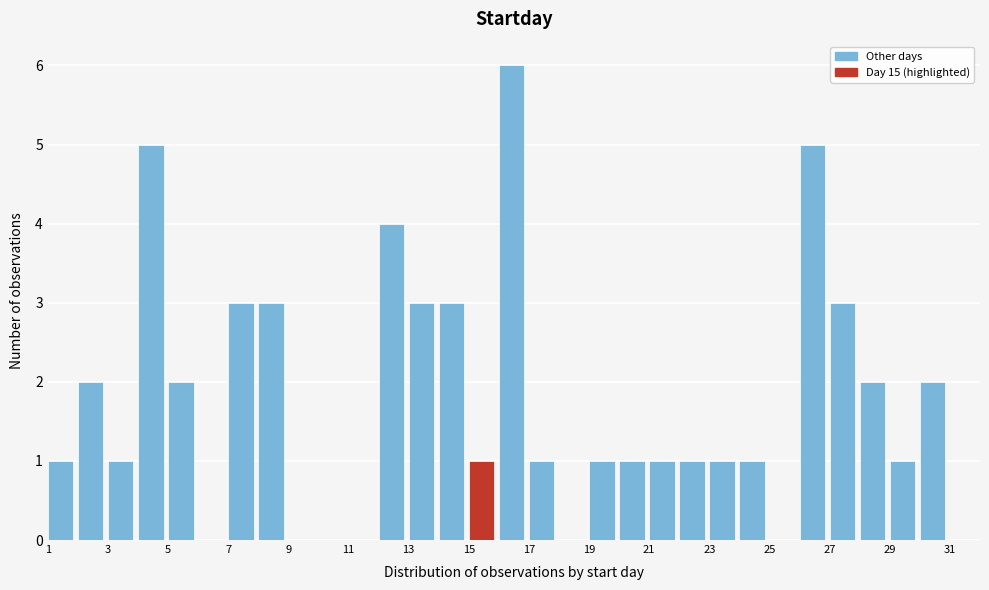

Reading left to right, transcribe this chart: for each bar, give the range it covers on the x-axis and its height. The values are not printed on the chart, so give them approximately, as read against the axis.

1 to 2: 1
2 to 3: 2
3 to 4: 1
4 to 5: 5
5 to 6: 2
6 to 7: 0
7 to 8: 3
8 to 9: 3
9 to 10: 0
10 to 11: 0
11 to 12: 0
12 to 13: 4
13 to 14: 3
14 to 15: 3
15 to 16: 1
16 to 17: 6
17 to 18: 1
18 to 19: 0
19 to 20: 1
20 to 21: 1
21 to 22: 1
22 to 23: 1
23 to 24: 1
24 to 25: 1
25 to 26: 0
26 to 27: 5
27 to 28: 3
28 to 29: 2
29 to 30: 1
30 to 31: 2
31 to 32: 0